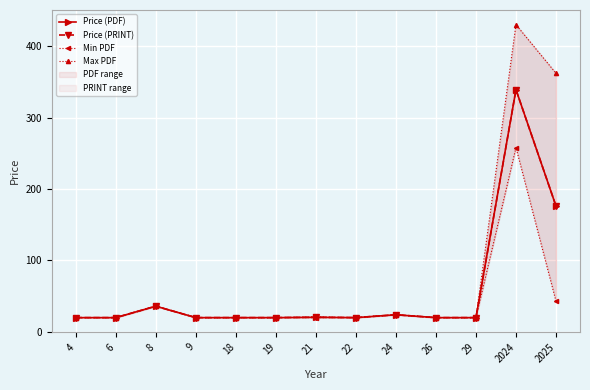

Does the chart display data point markers on the line(s)?

Yes